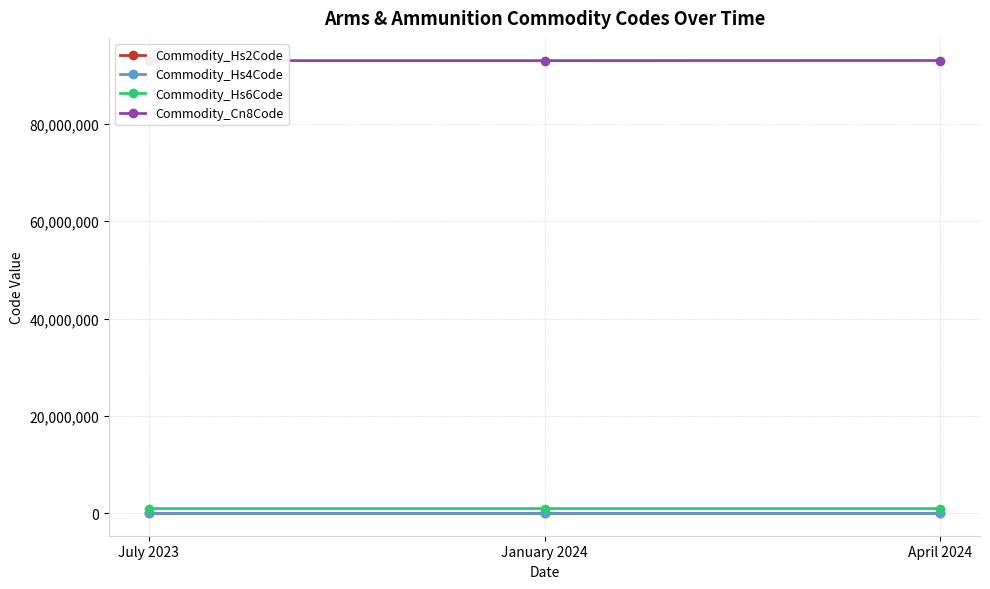

Rank the series by their maximum value, from highest to lowest.

Commodity_Cn8Code, Commodity_Hs6Code, Commodity_Hs4Code, Commodity_Hs2Code